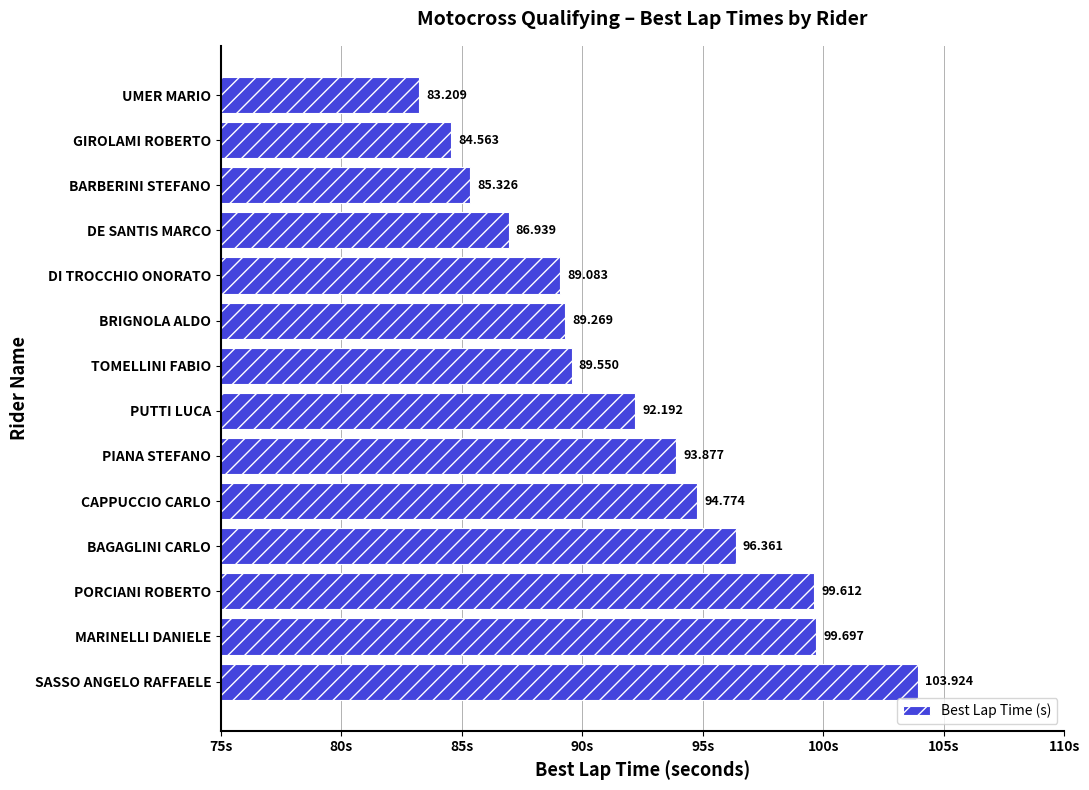

Which label corresponds to the smallest value in the chart?

UMER MARIO